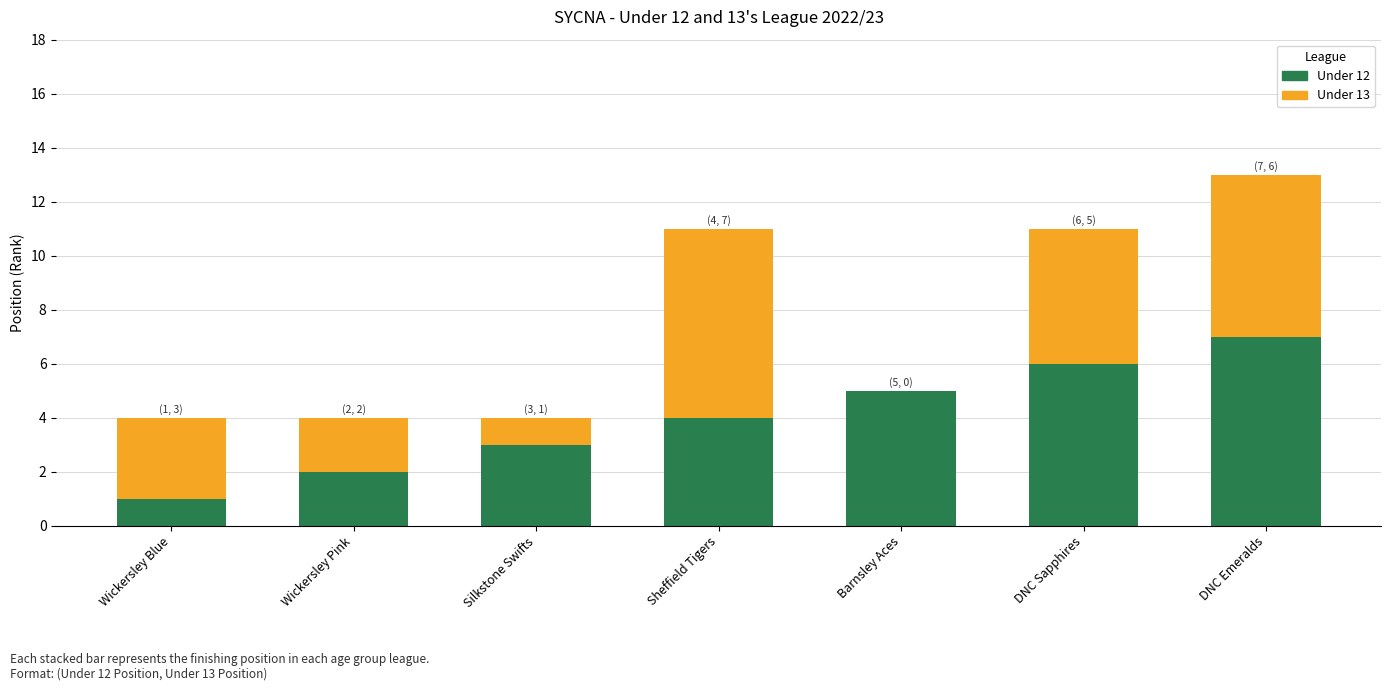

Is it true that Under 12 equals 1 at Silkstone Swifts?

False